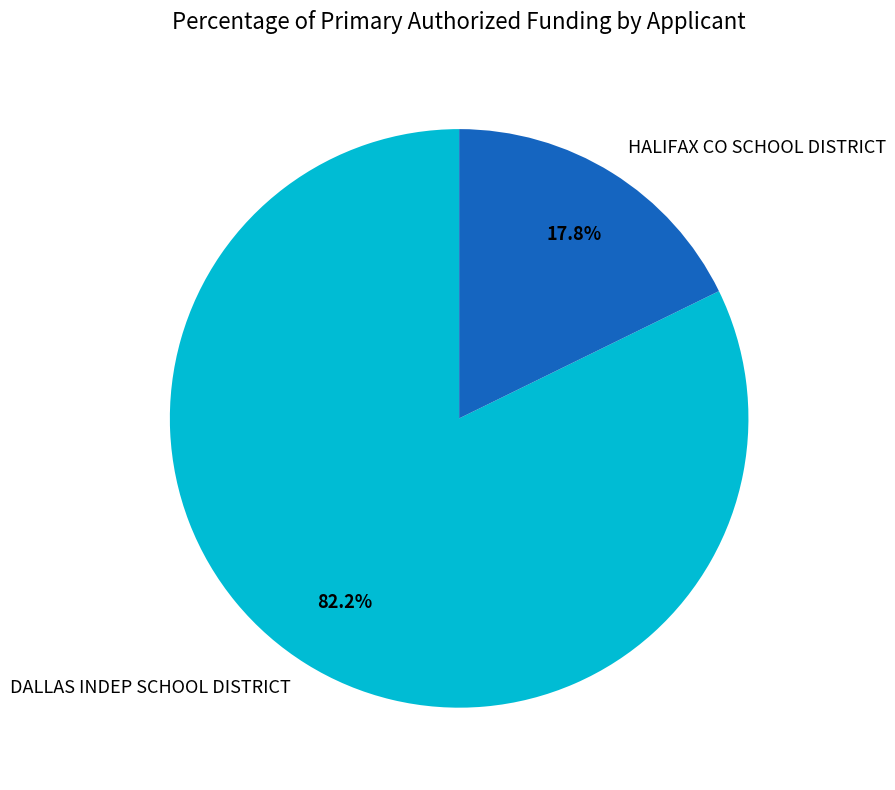

How many slices are in this pie chart?

2